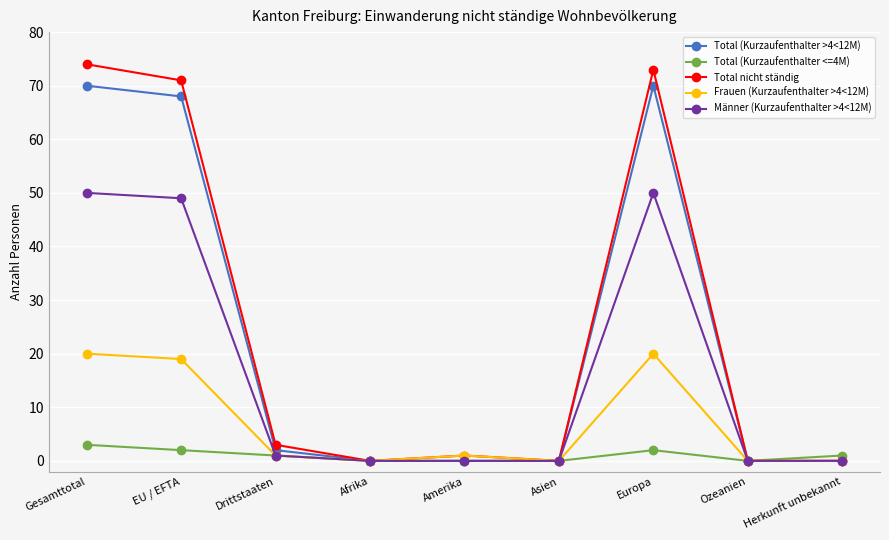

True or false: Total (Kurzaufenthalter >4<12M) has more than 0 interior local peaks.

True